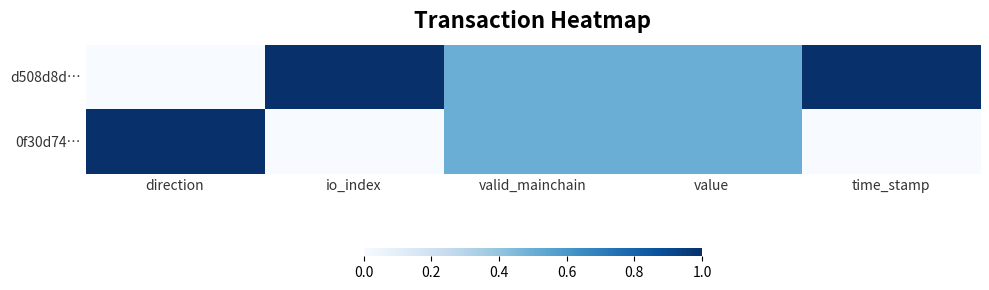

At which category is the sum across all series the highest?

direction